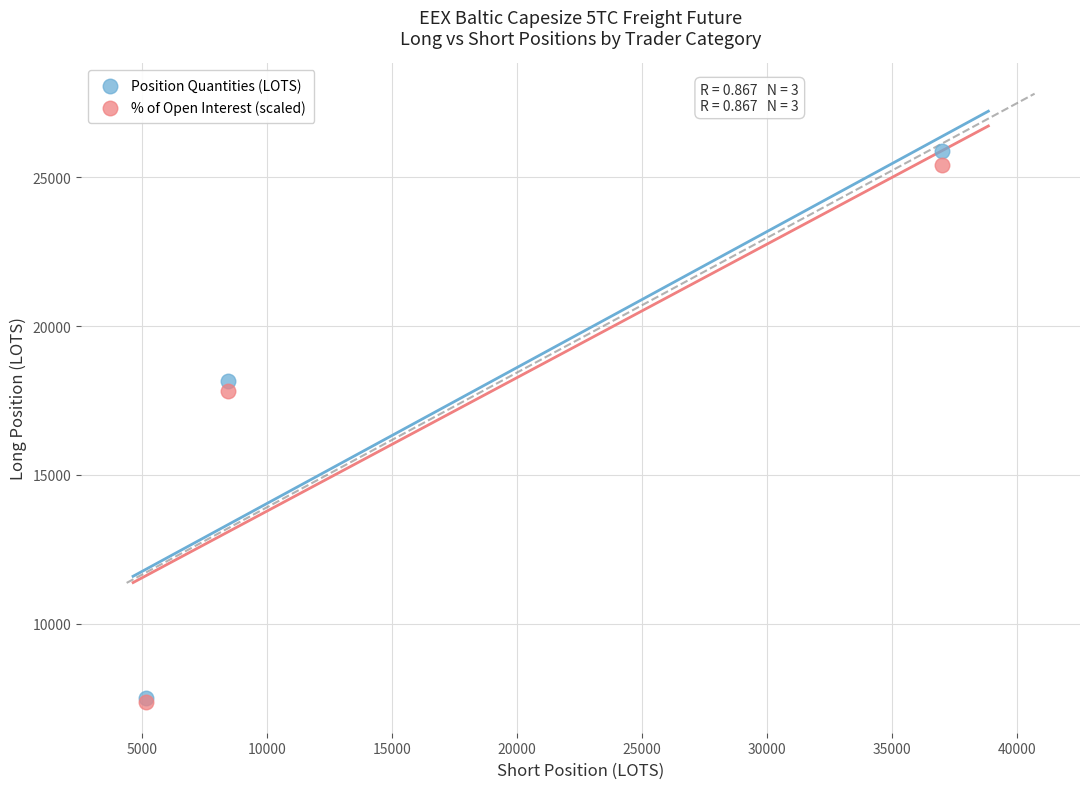

What are all the series names shown in the legend?

Position Quantities (LOTS), % of Open Interest (scaled)